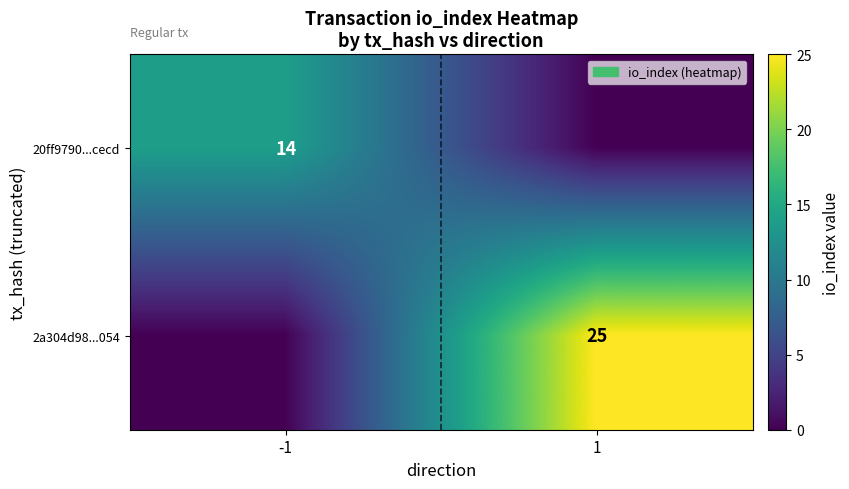

The 20ff9790...cecd series shows 14 at -1. True or false?

True